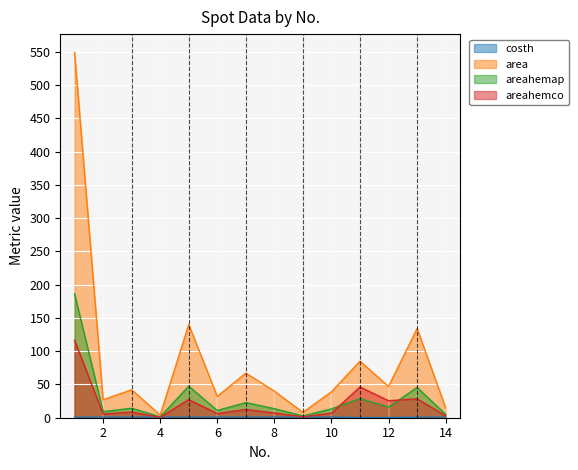

What is the value of the costh point at the 5th from the left?

0.9